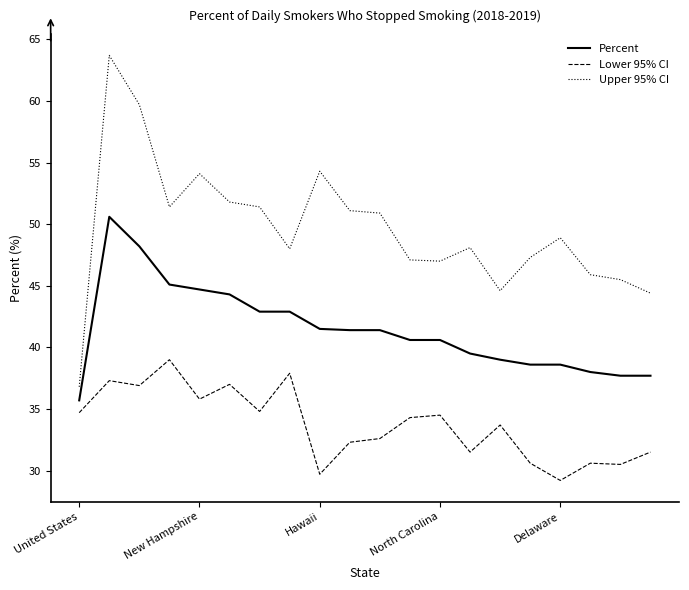

What is the sum of all Upper 95% CI values?

992.0